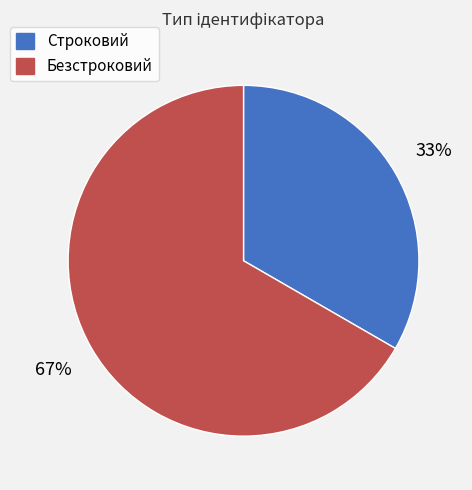

The Безстроковий slice represents 61% of the pie. True or false?

False